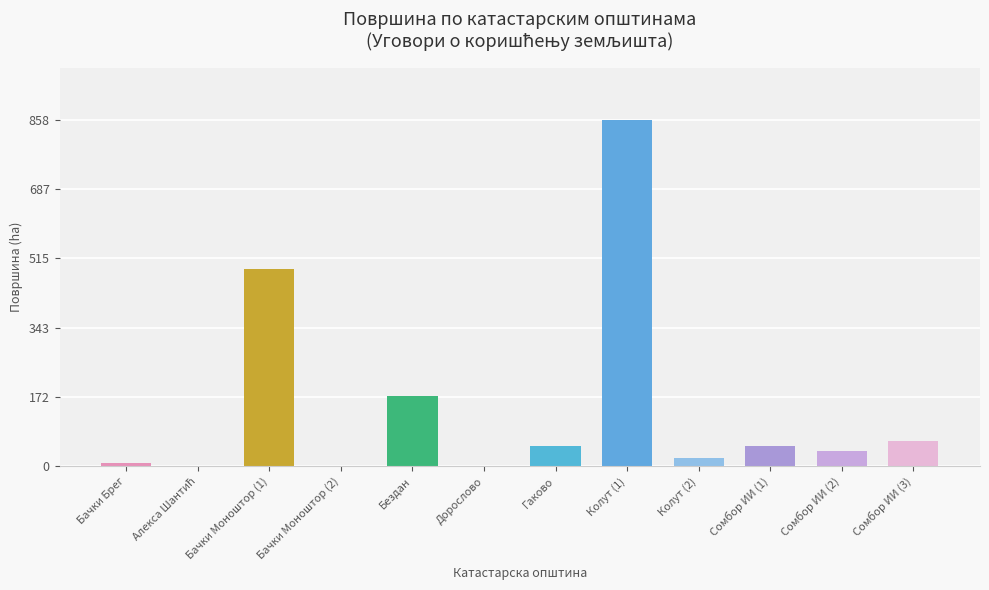

At which label does the data first exceed 50?

Бачки Моноштор (1)